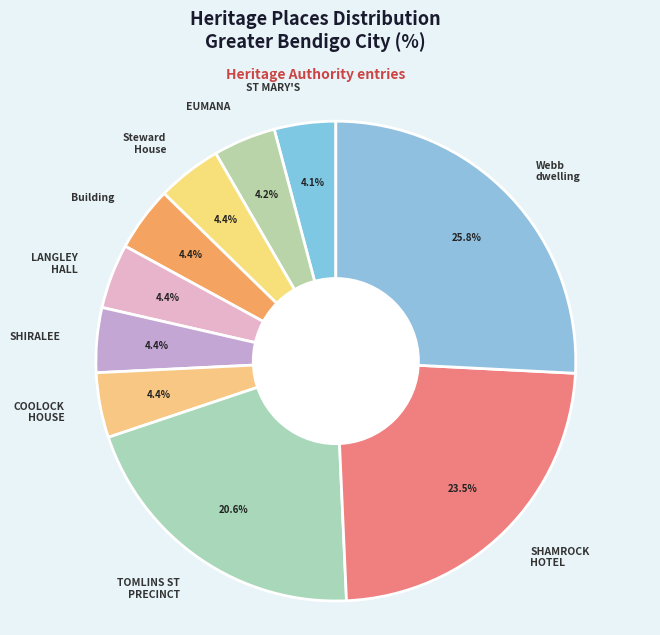

Approximately how many times larger is the value at LANGLEY HALL compared to SHIRALEE?

1.0